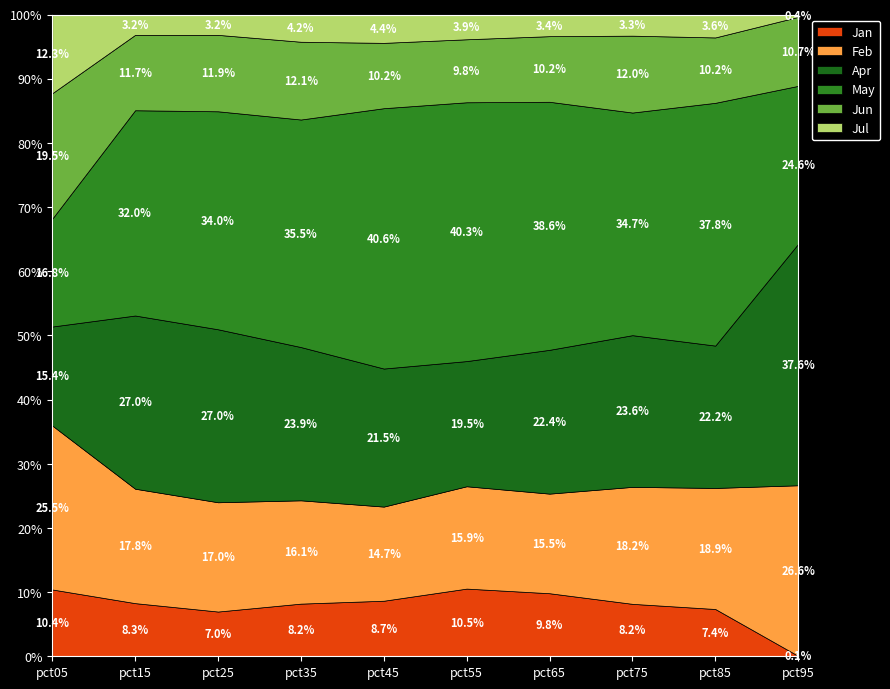

What is the total value across all series at pct05?

100.0